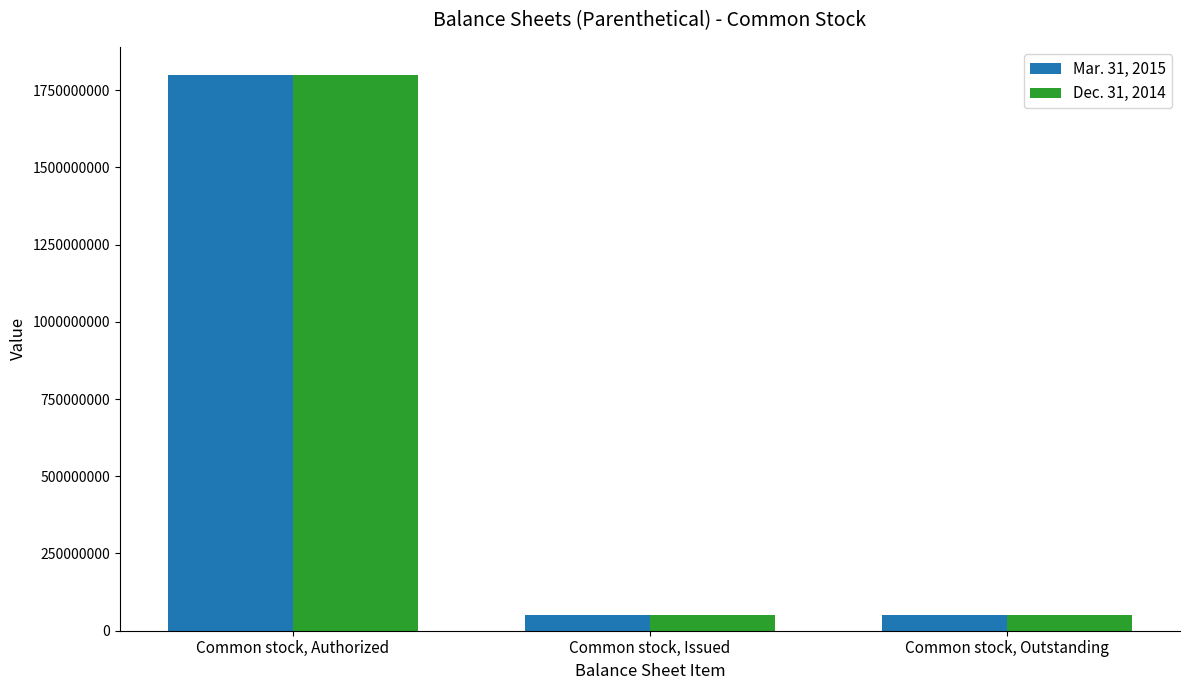

True or false: Mar. 31, 2015 has a value of 50380399 at Common stock, Issued.

True